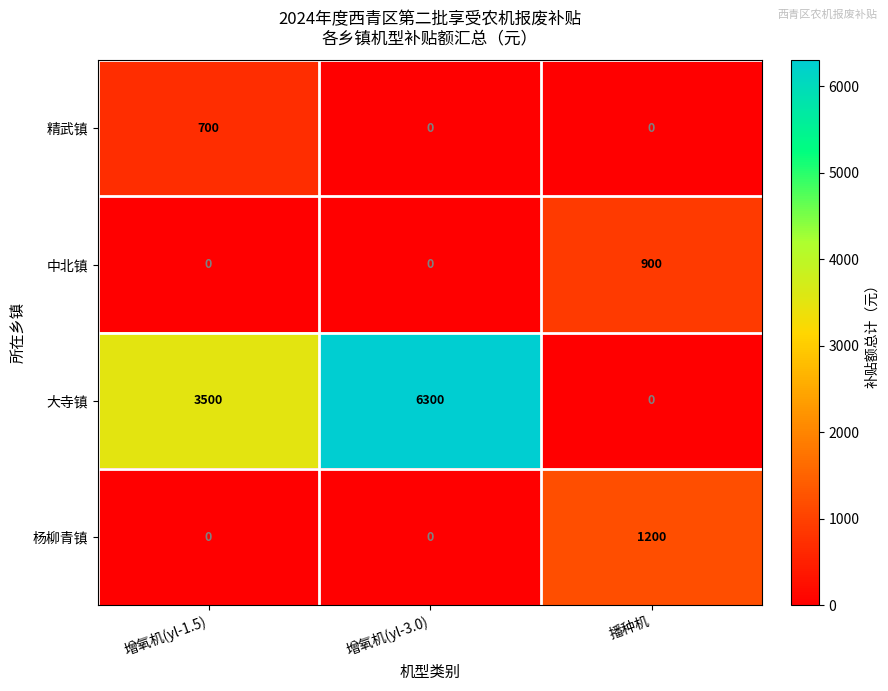

Is it true that 杨柳青镇 equals 646 at 增氧机(yl-3.0)?

False